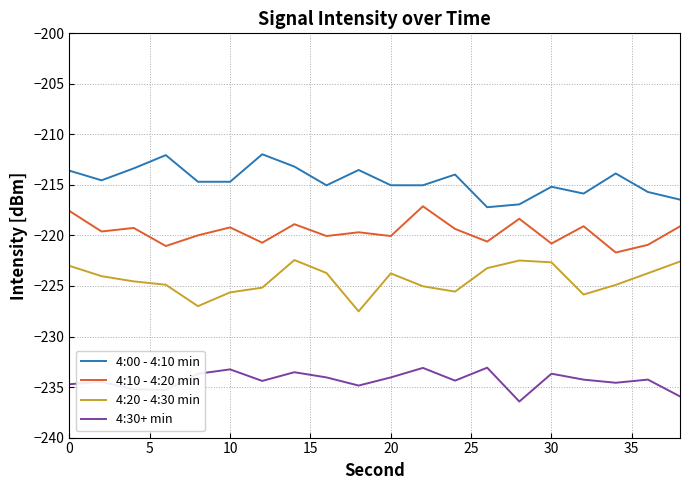

True or false: 4:20 - 4:30 min and 4:30+ min intersect in this chart.

False